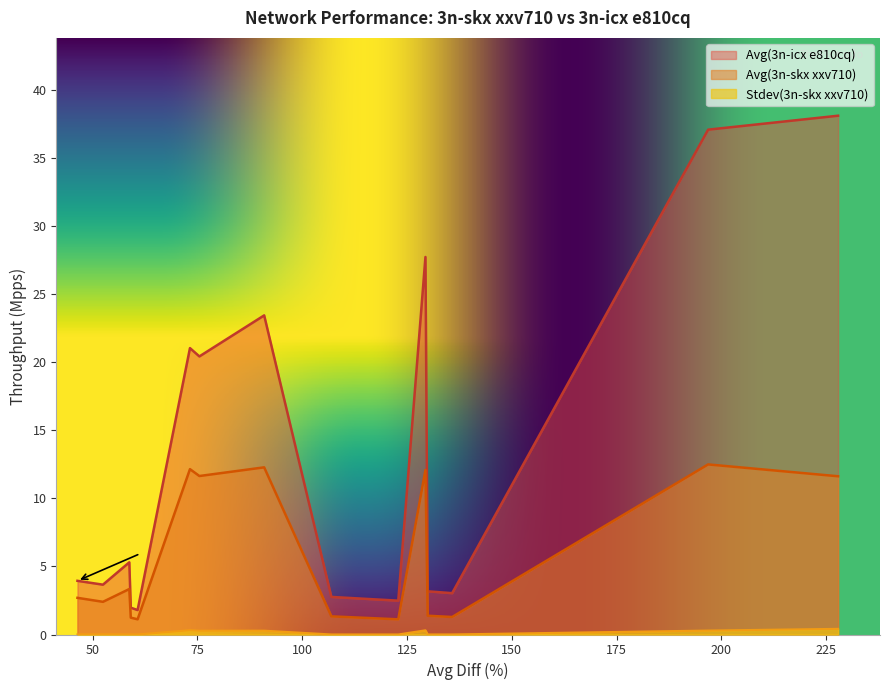

Which series has the largest total across all categories?

Avg(3n-icx e810cq)